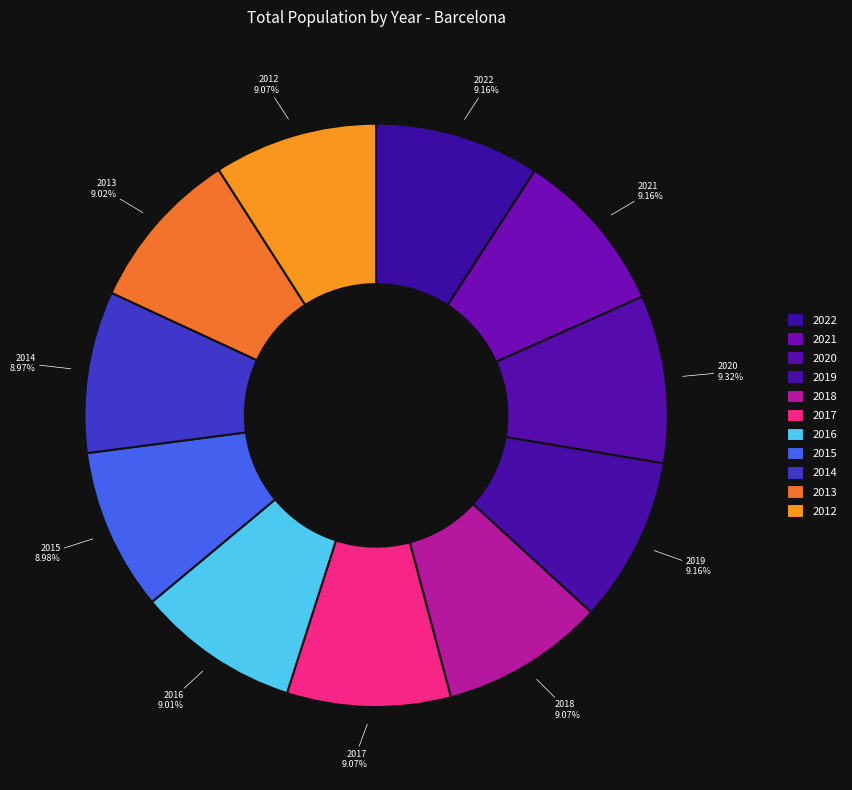

Approximately how many times larger is the value at 2014 compared to 2020?

1.0